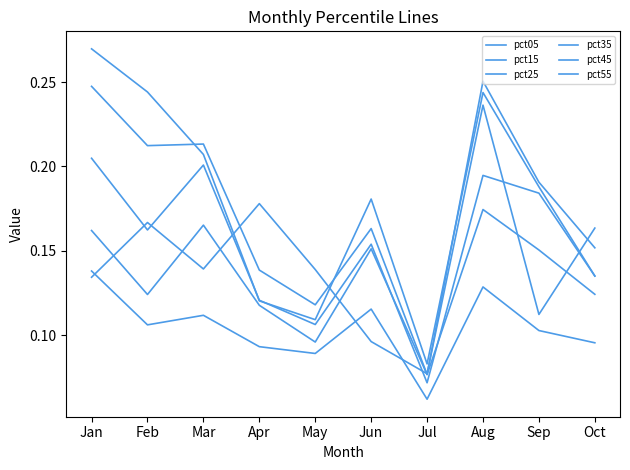

Between Jun and May, which is larger?

May